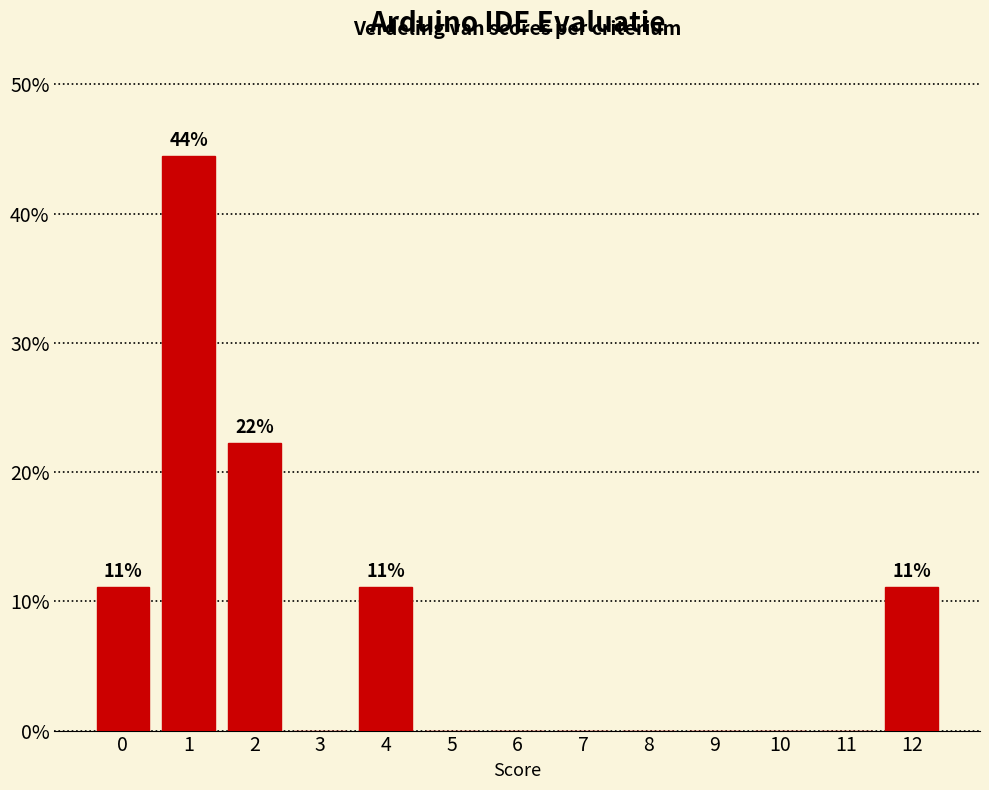

Reading right to left, what are all the values shown in this chart?

12=11.1	11=0.0	10=0.0	9=0.0	8=0.0	7=0.0	6=0.0	5=0.0	4=11.1	3=0.0	2=22.2	1=44.4	0=11.1